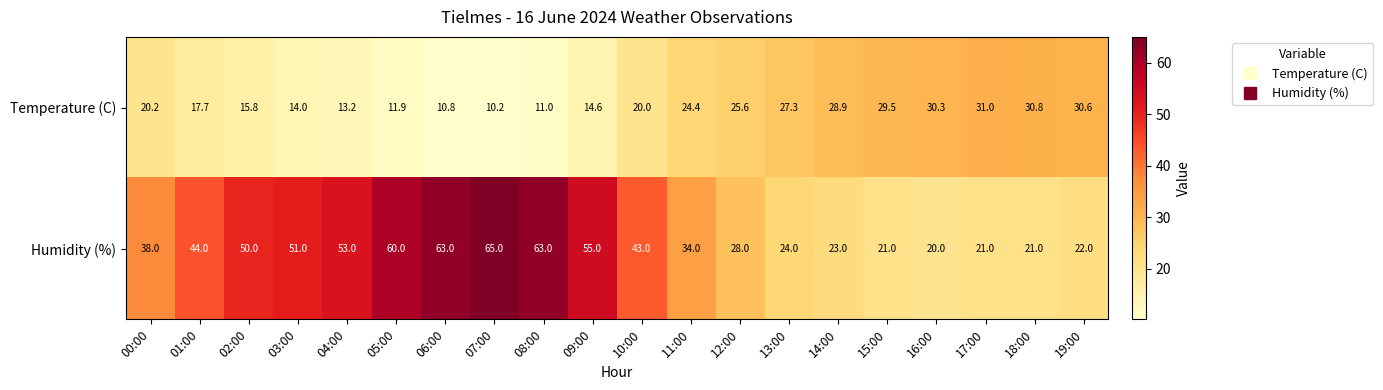

What is the difference between the maximum and minimum values in the Humidity (%) series?

45.0